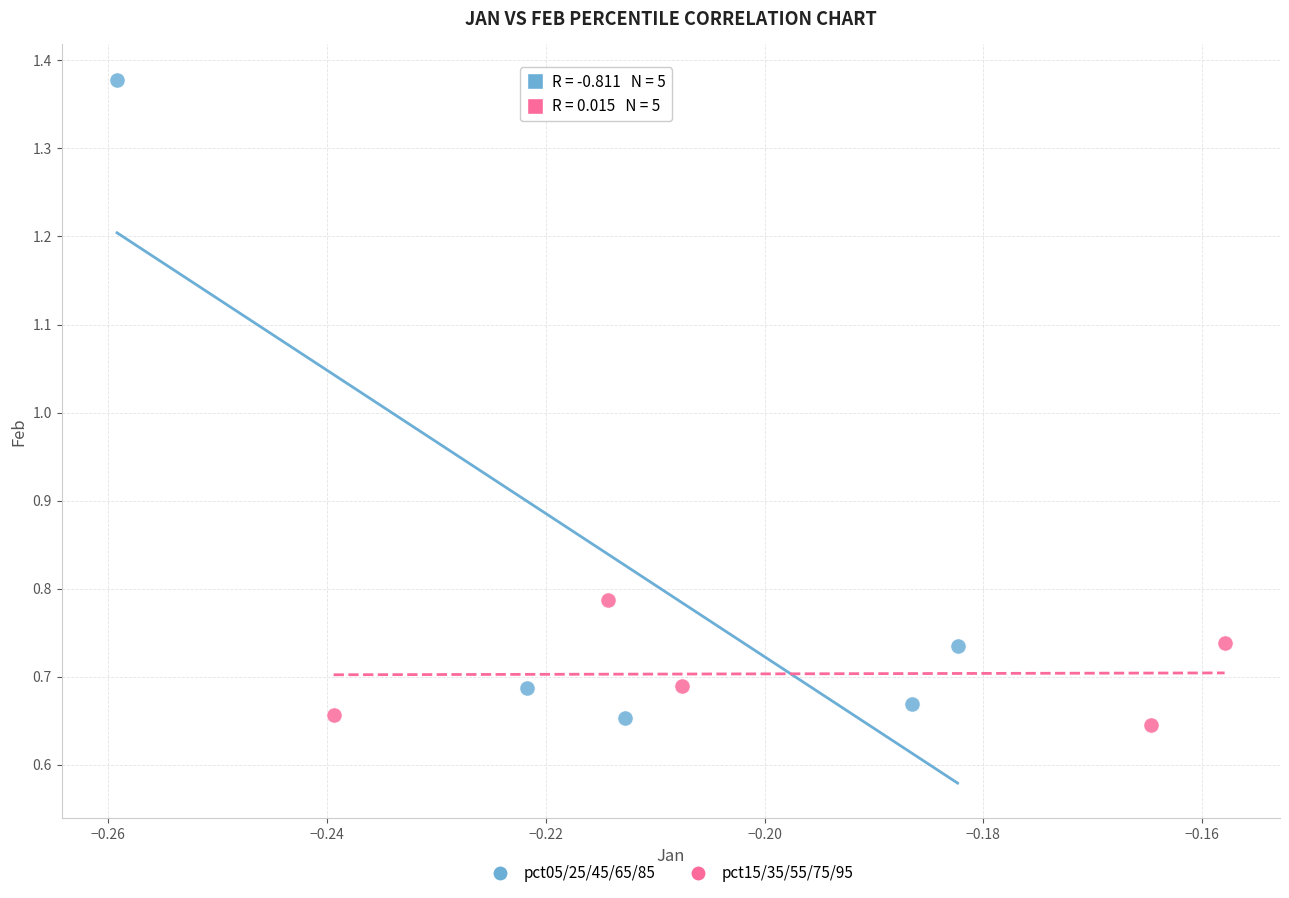

Which series has the largest Y range (max minus min)?

pct05/25/45/65/85